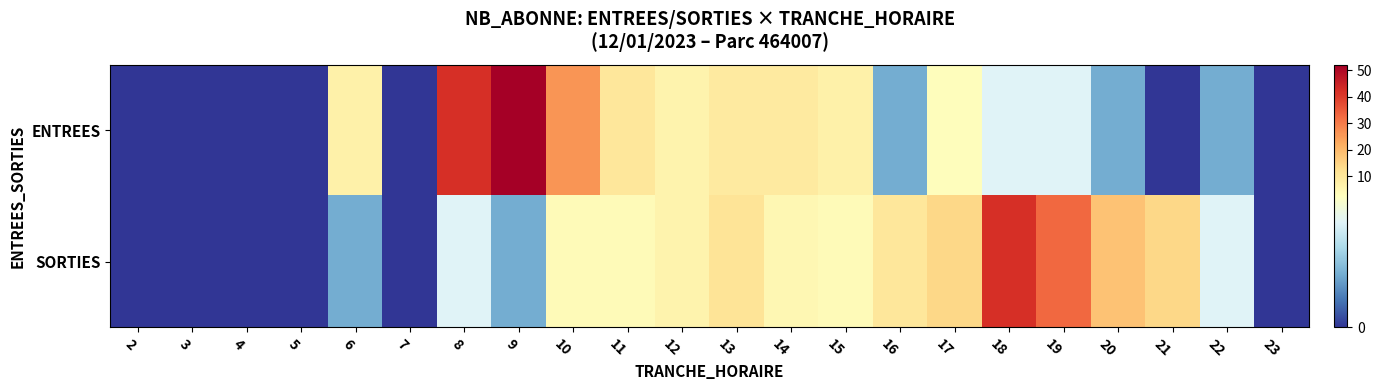

At 7, list the series in order from largest to smallest.

ENTREES, SORTIES